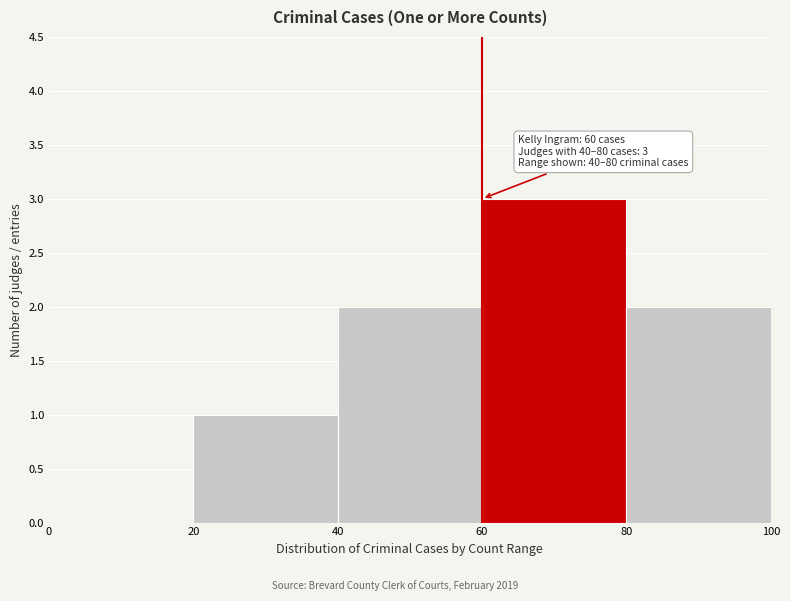

Over which range of the x-axis is the bar tallest?

60 to 80